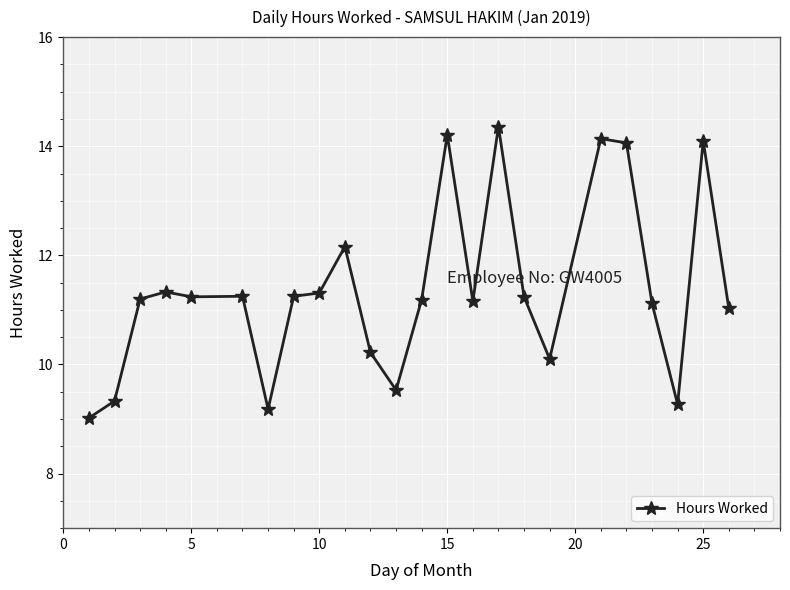

How many lines are shown in the chart?

1